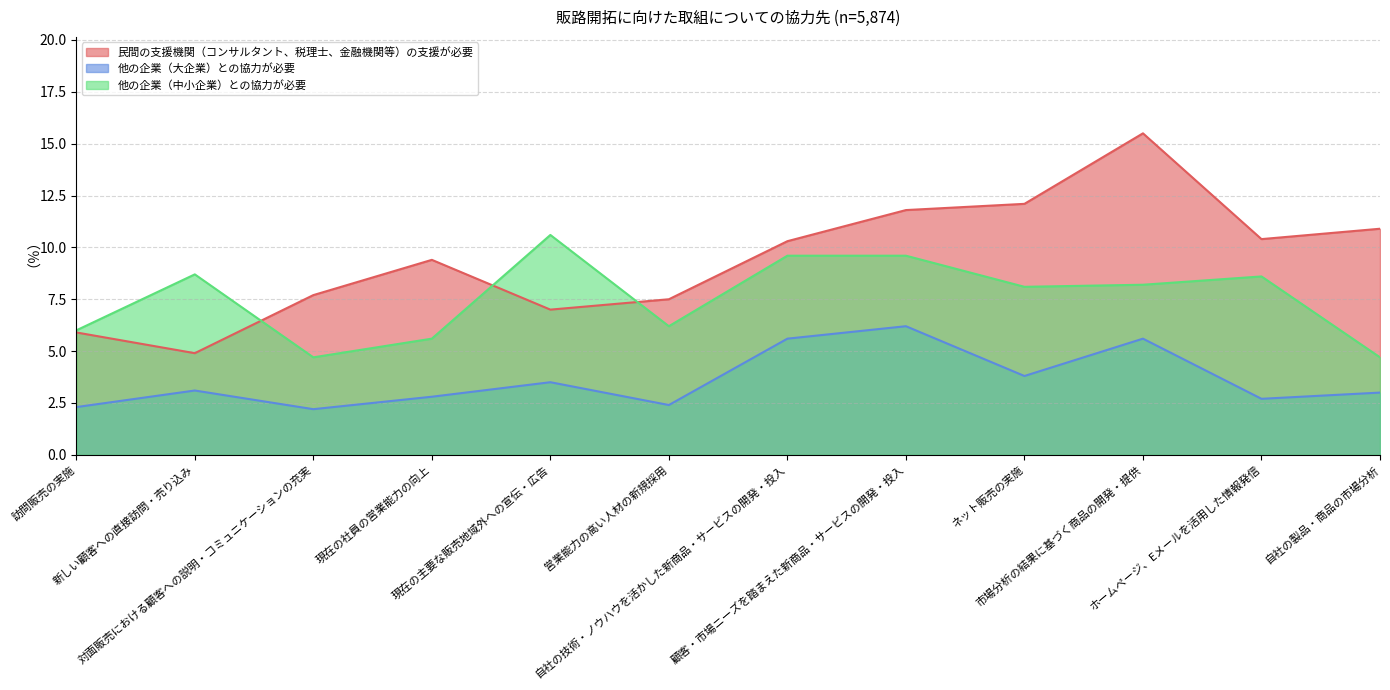

Count the number of categories in the chart.

12